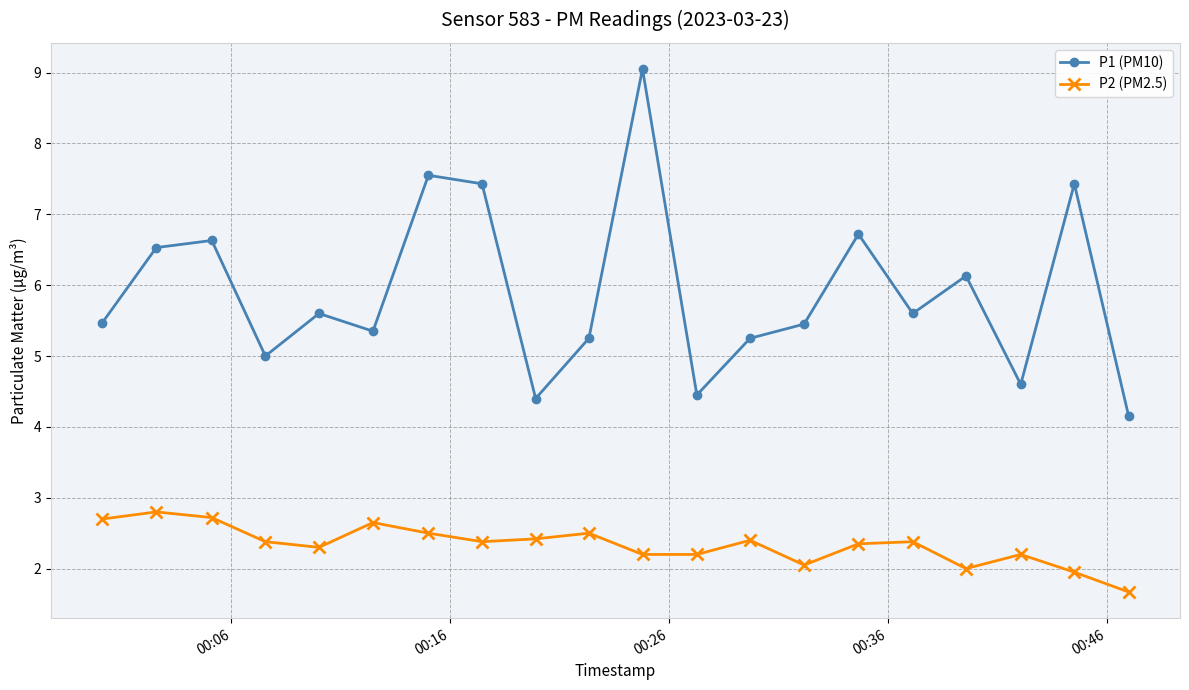

List the series in order of their overall mean, highest first.

P1 (PM10), P2 (PM2.5)